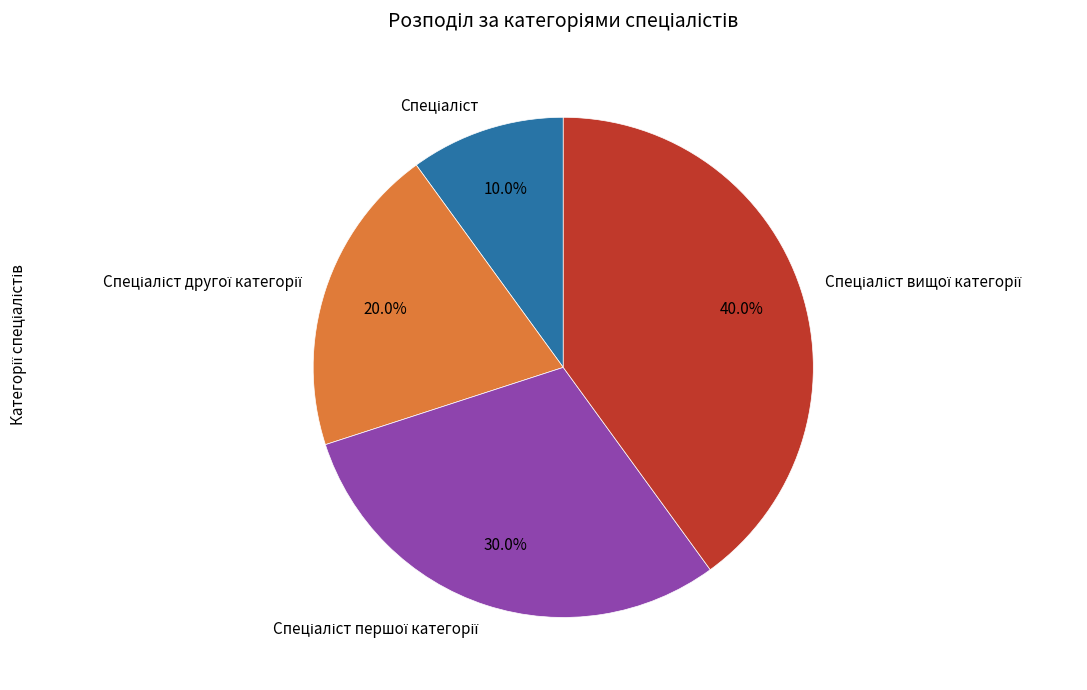

Is there any slice that represents more than half of the pie?

No